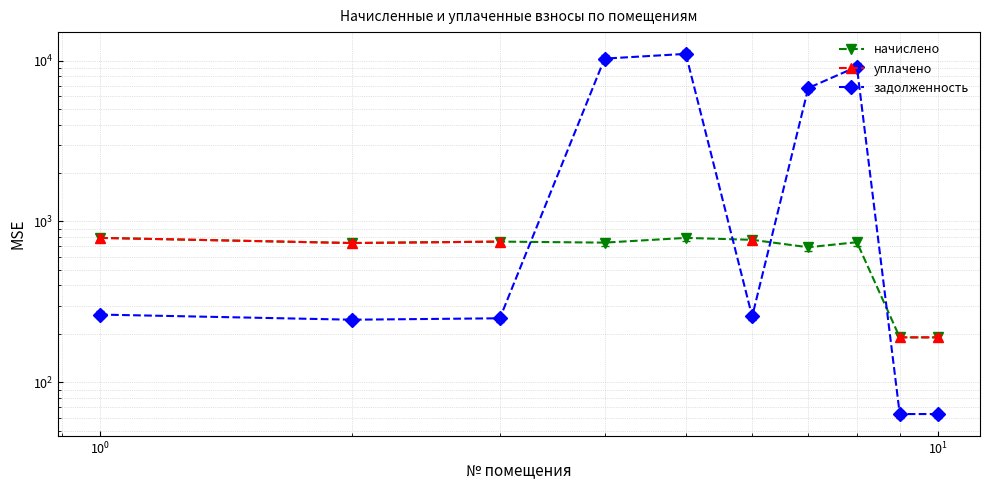

Count the number of data series in this chart.

3